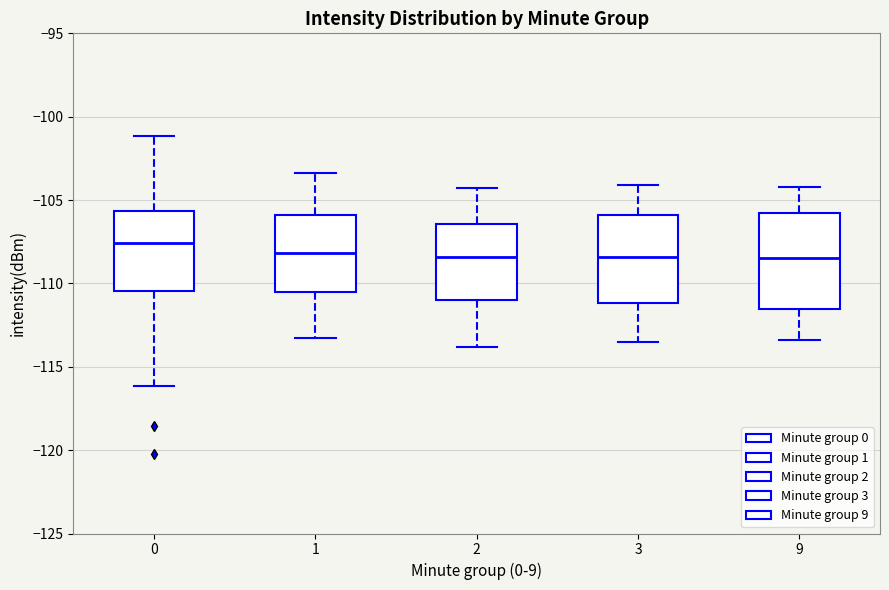

Reading left to right, transcribe this box plot: for each box, give where its median line is, the range the box spans, and where its two whiskers end, as read against the y-axis. The values are not printed on the chart, so give them approximately, as read against the axis.

0: median -107.5, box -110.5 to -105.5, whiskers -116.0 to -101.0
1: median -108.0, box -110.5 to -106.0, whiskers -113.5 to -103.5
2: median -108.5, box -111.0 to -106.5, whiskers -114.0 to -104.5
3: median -108.5, box -111.0 to -106.0, whiskers -113.5 to -104.0
9: median -108.5, box -111.5 to -106.0, whiskers -113.5 to -104.0